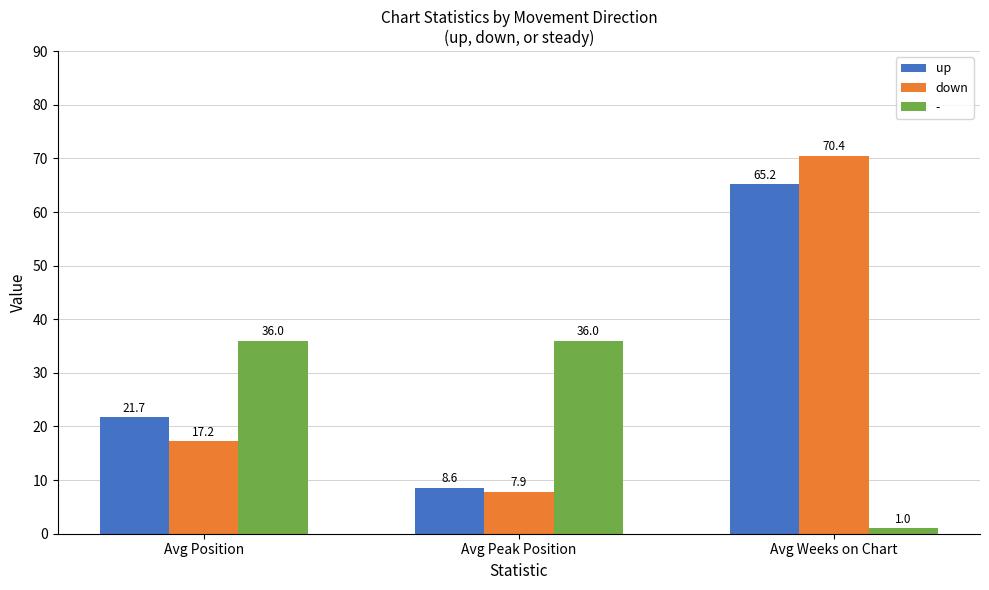

At which label does up first exceed 21?

Avg Position